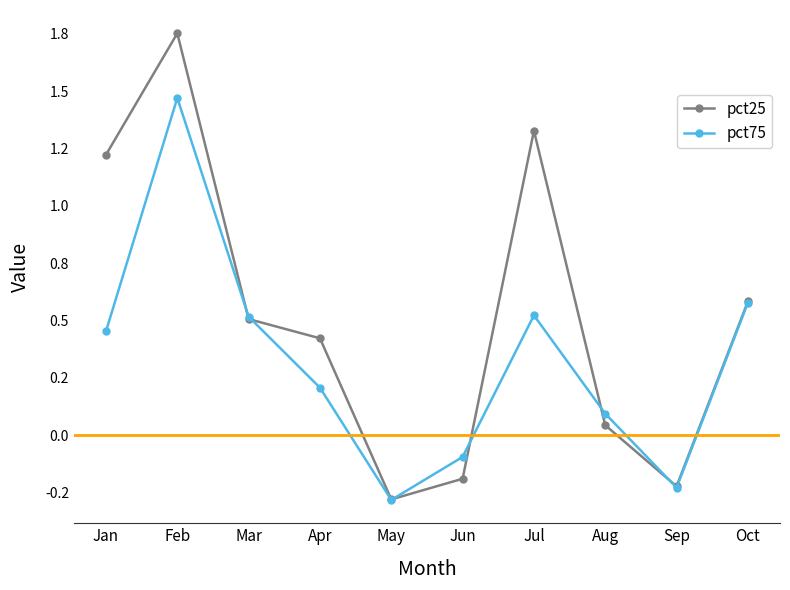

Is this an area chart (filled region under the line)?

No